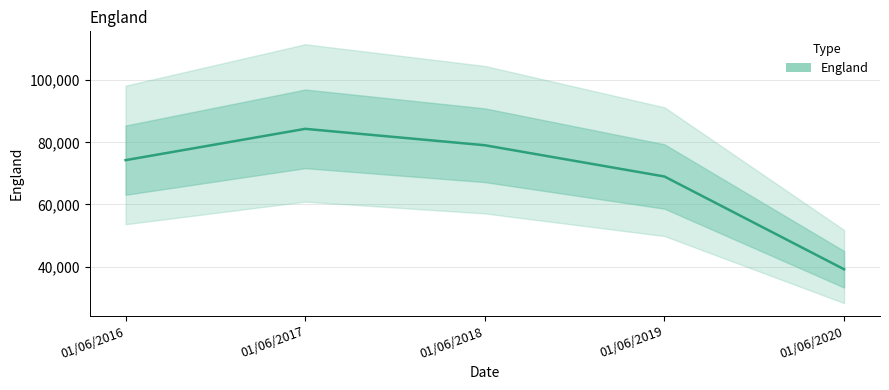

Where is the data nearest to the value 61748?

01/06/2019